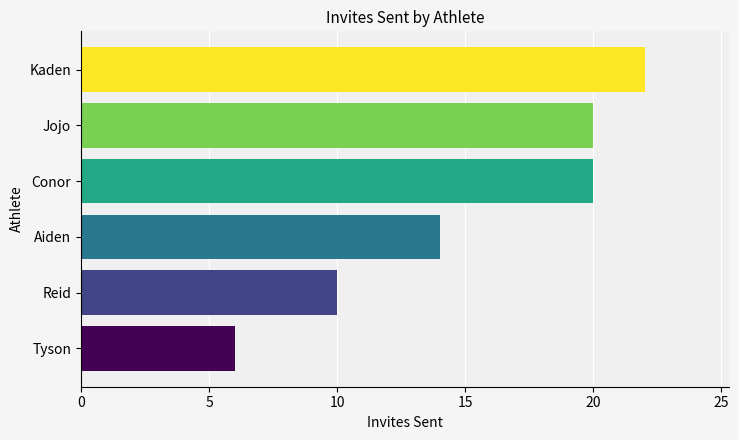

Reading bottom to top, list all the values displayed in this chart.

6	10	14	20	20	22